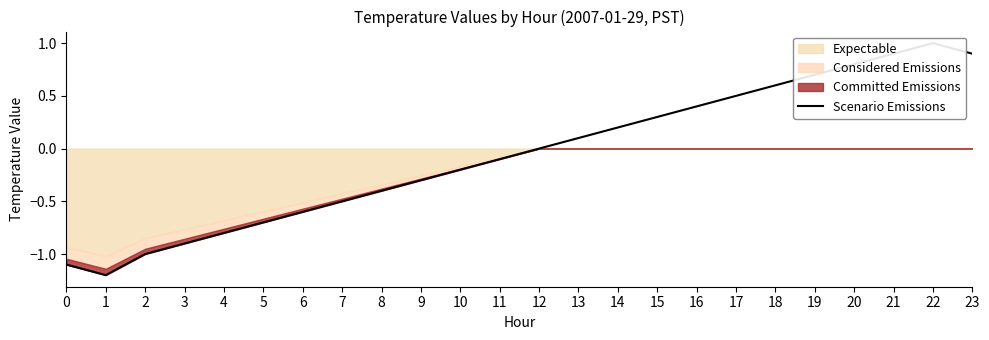

How many values are above zero?

11